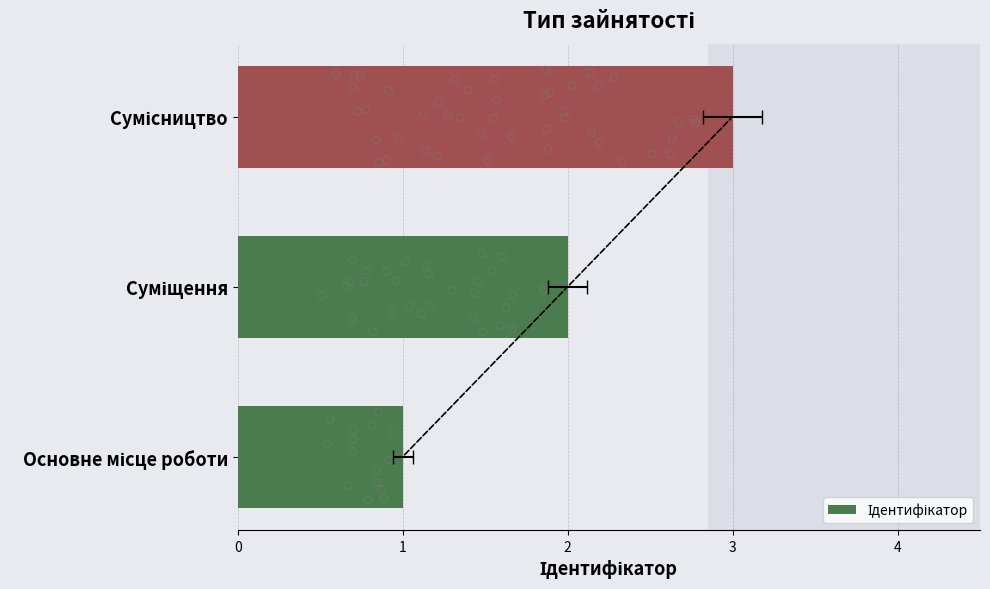

Which has a higher value, Основне місце роботи or Сумісництво?

Сумісництво